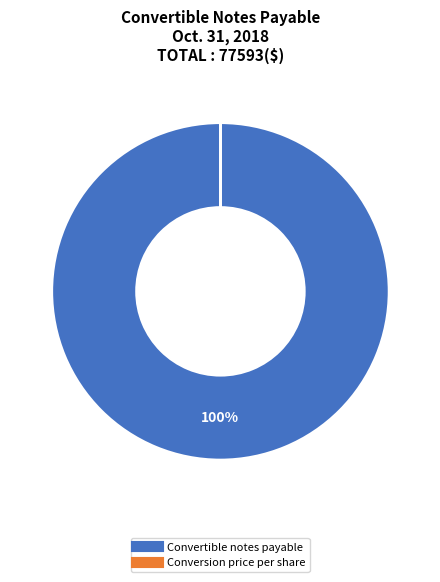

Which category has the biggest portion of the pie?

Convertible notes payable